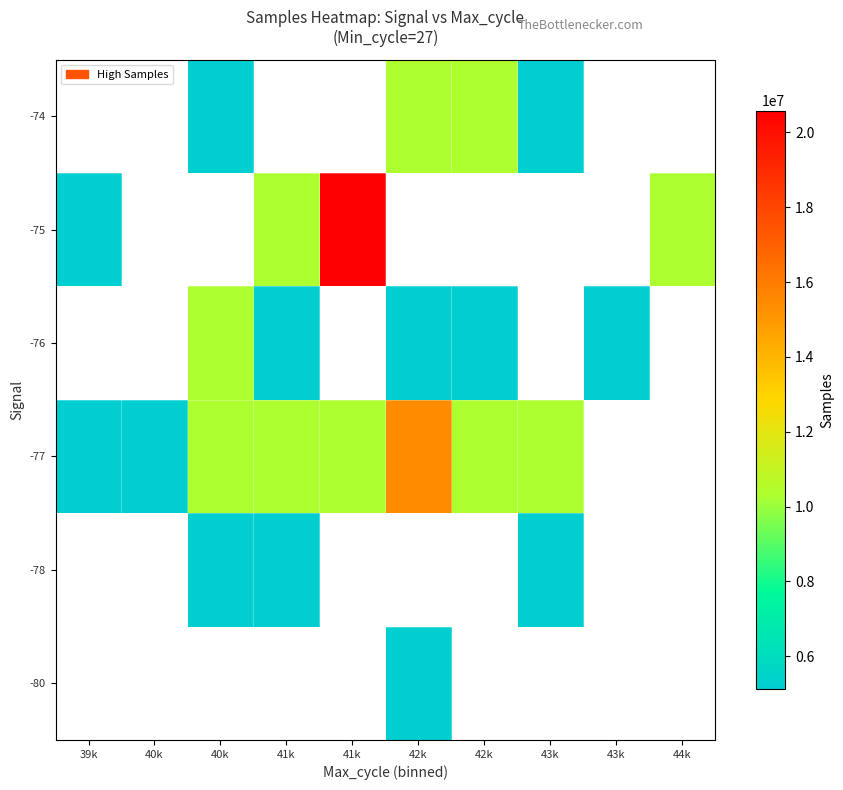

What is the greatest value displayed?

20585406.0